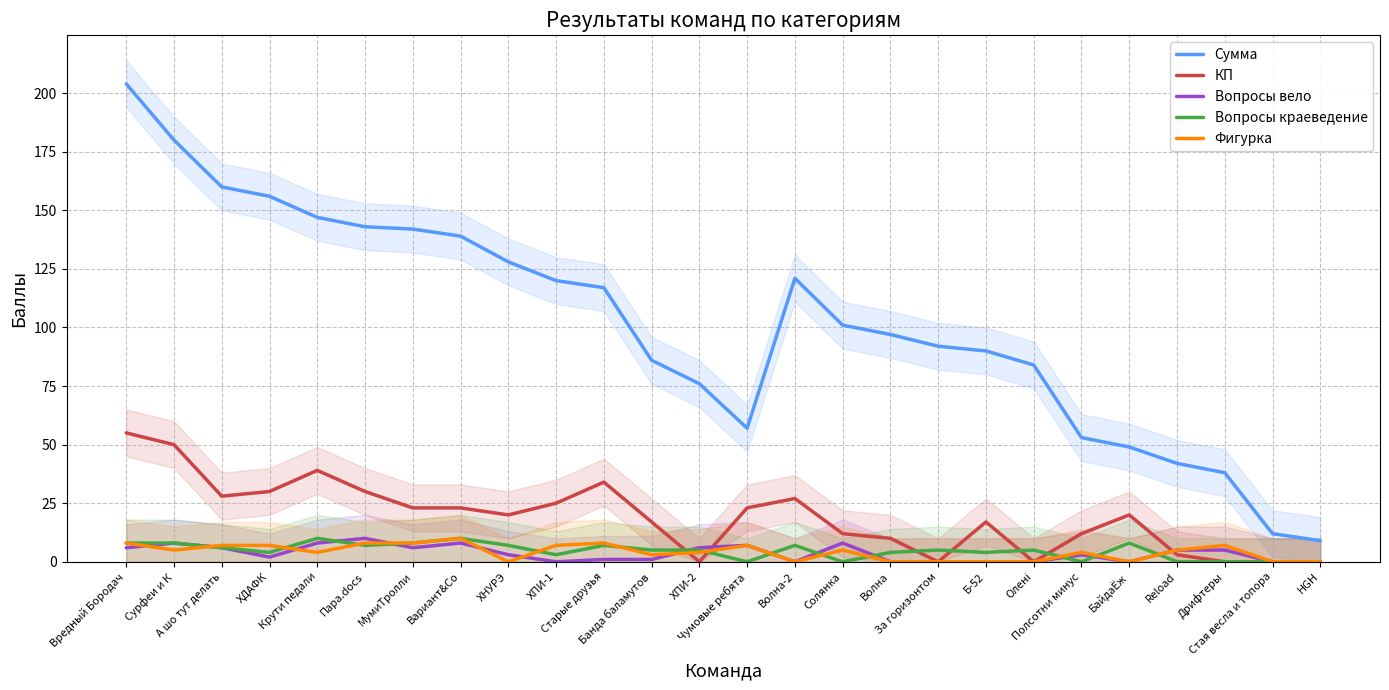

True or false: Фигурка and КП cross at least once.

True